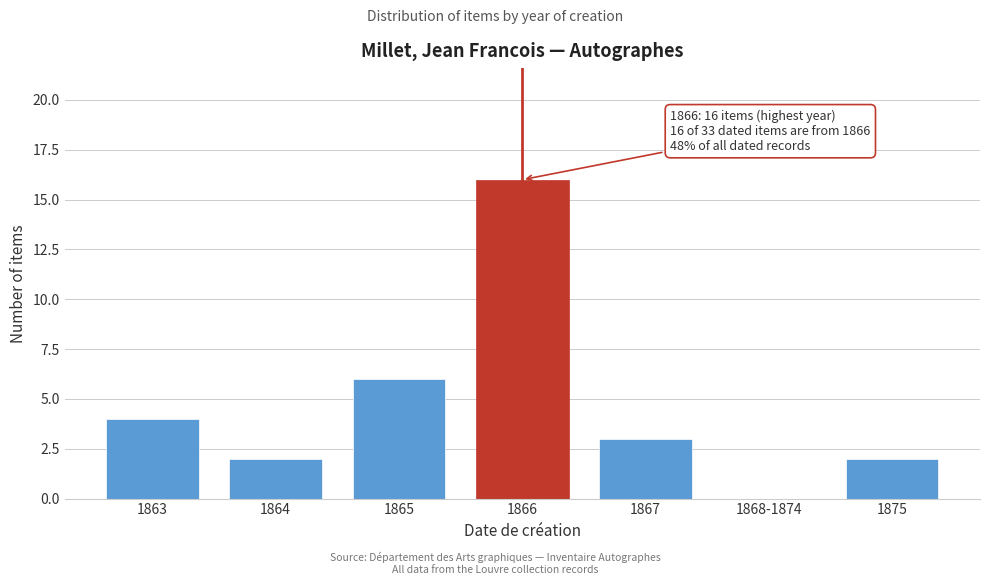

Reading right to left, what are all the values shown in this chart?

1875=2	1868-1874=0	1867=3	1866=16	1865=6	1864=2	1863=4